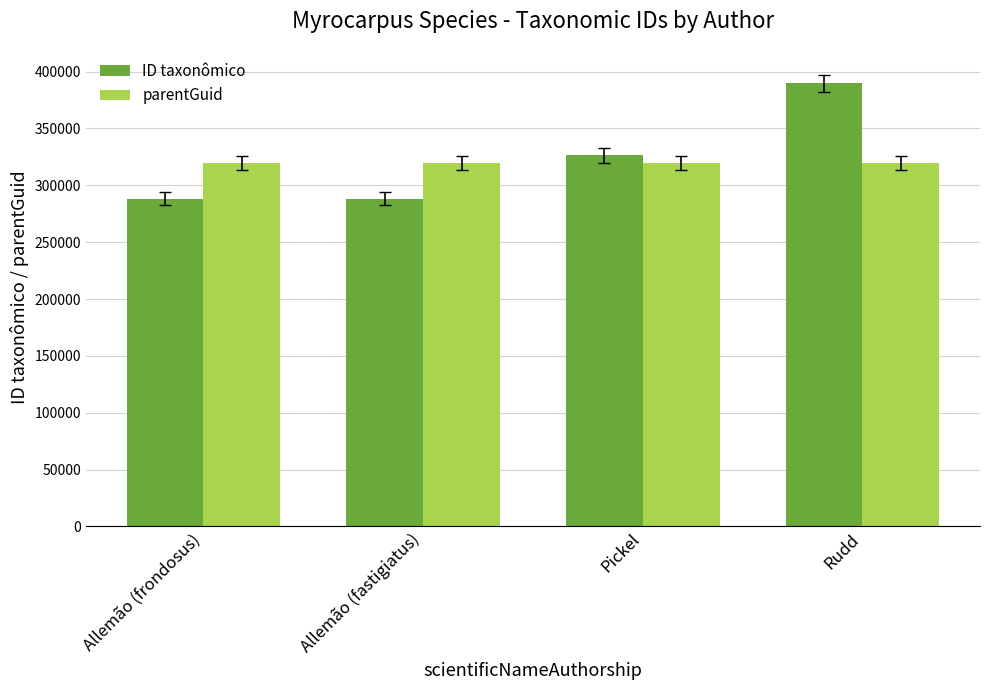

What is the difference between the second highest and second lowest values in the ID taxonômico series?

38422